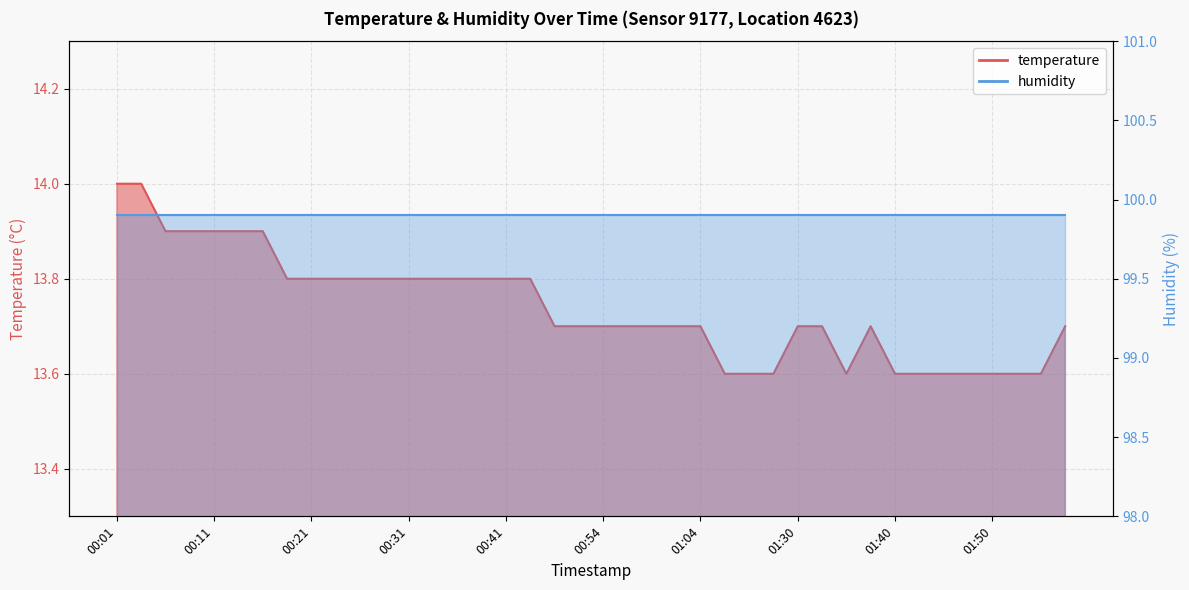

List the labels in order of value, largest first.

00:01, 00:04, 00:06, 00:09, 00:11, 00:14, 00:16, 00:19, 00:21, 00:24, 00:26, 00:28, 00:31, 00:33, 00:36, 00:38, 00:41, 00:43, 00:49, 00:51, 00:54, 00:56, 00:59, 01:01, 01:04, 01:30, 01:33, 01:38, 01:58, 01:20, 01:25, 01:27, 01:35, 01:40, 01:43, 01:45, 01:48, 01:50, 01:53, 01:55